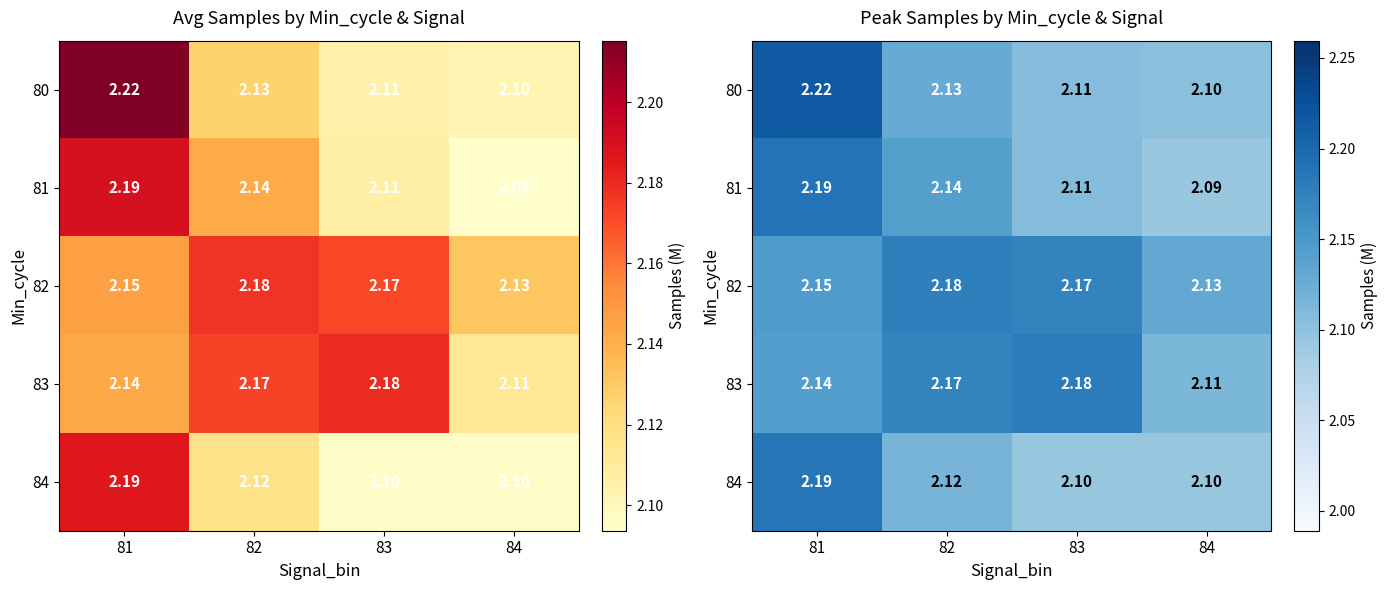

What is the difference between the highest and lowest values at 82?

0.1